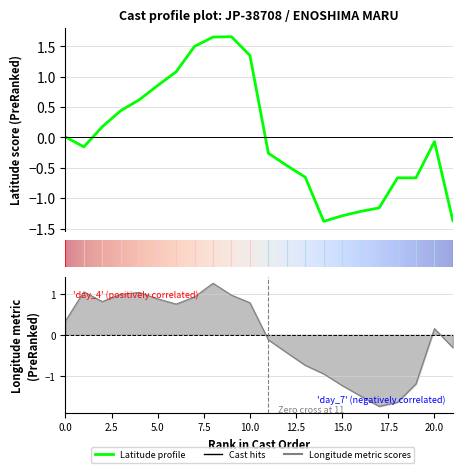

True or false: LATITUDE has more than 0 interior local peaks.

True